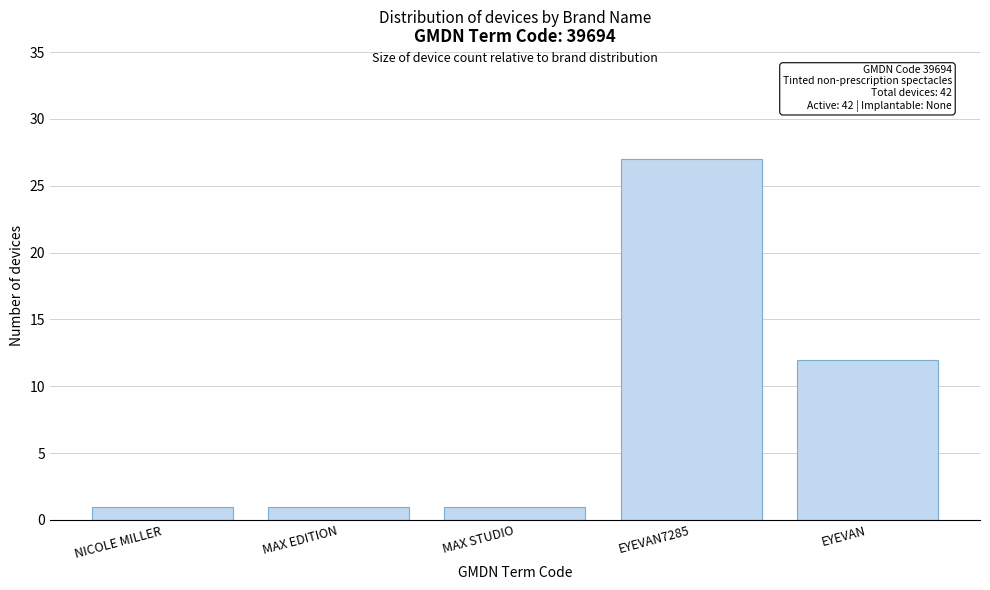

Reading left to right, transcribe all the data shown in this chart.

NICOLE MILLER=1	MAX EDITION=1	MAX STUDIO=1	EYEVAN7285=27	EYEVAN=12